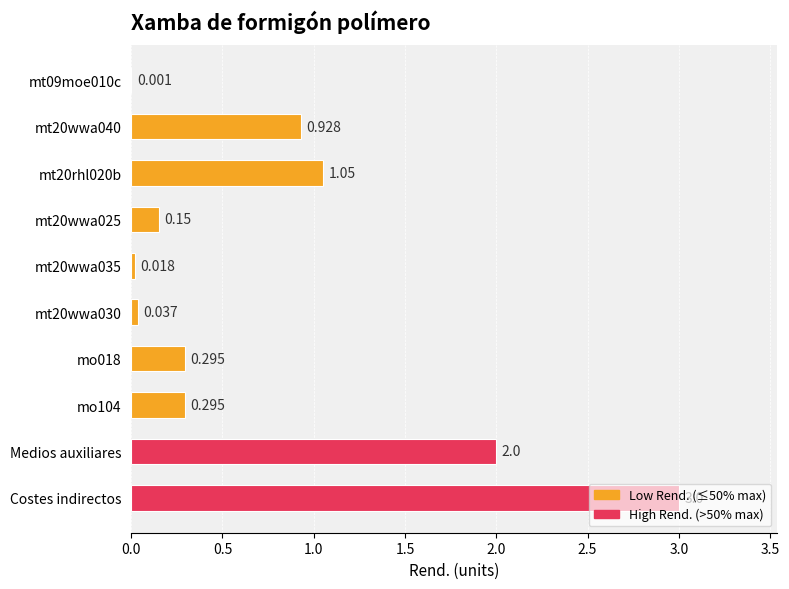

What is the difference between the values at mt20wwa040 and mo018?

0.6